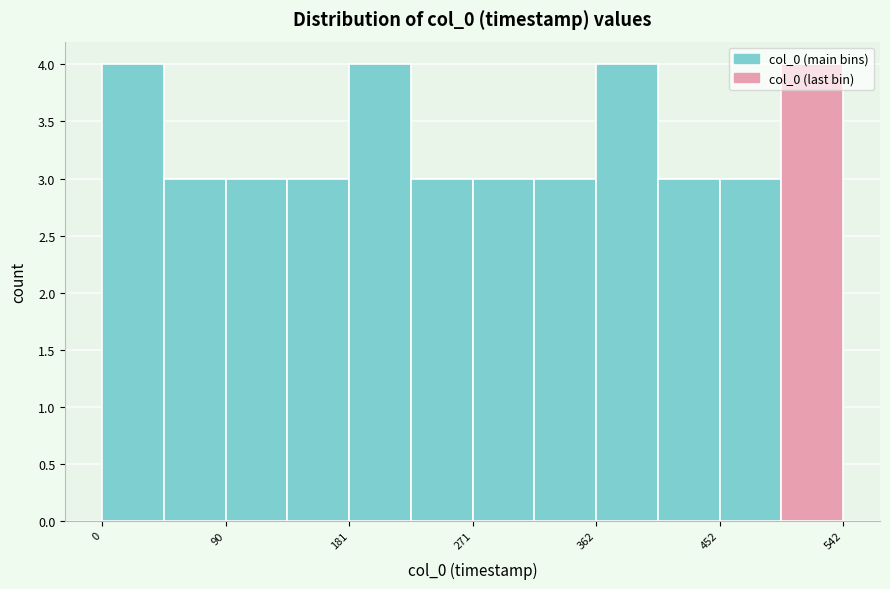

Reading left to right, transcribe this chart: for each bar, give the range it covers on the x-axis and its height. Neither the bar edges nor the heights are printed on the chart, so give them approximately, as read against the axes.

0 to 50: 4
50 to 90: 3
90 to 140: 3
140 to 180: 3
180 to 230: 4
230 to 270: 3
270 to 320: 3
320 to 360: 3
360 to 410: 4
410 to 450: 3
450 to 500: 3
500 to 540: 4